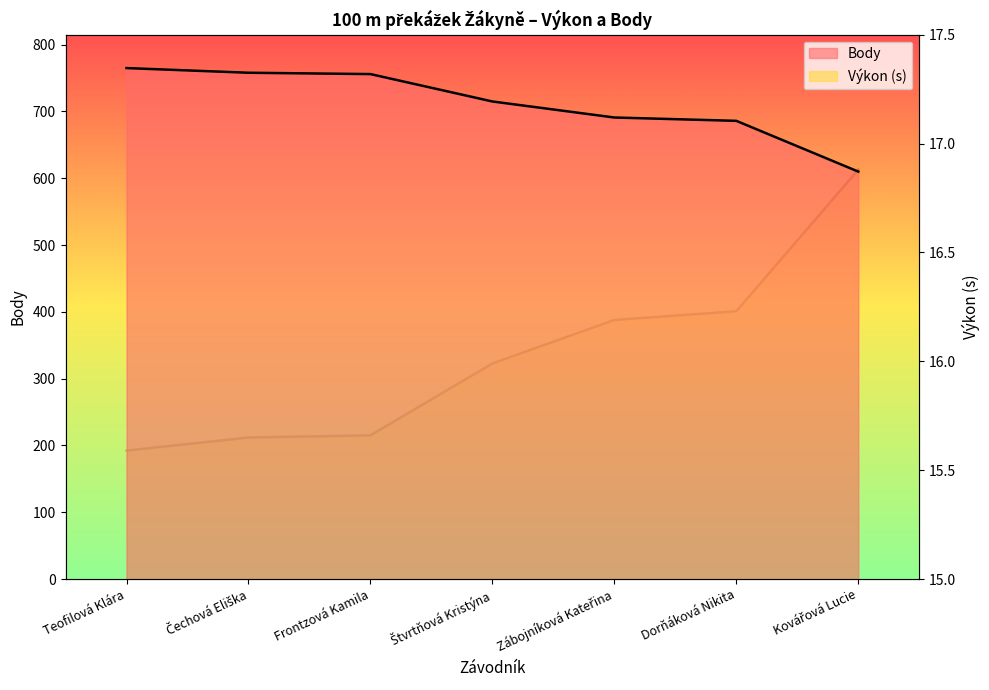

Rank the series at Dorňáková Nikita from lowest to highest value.

Výkon, Body